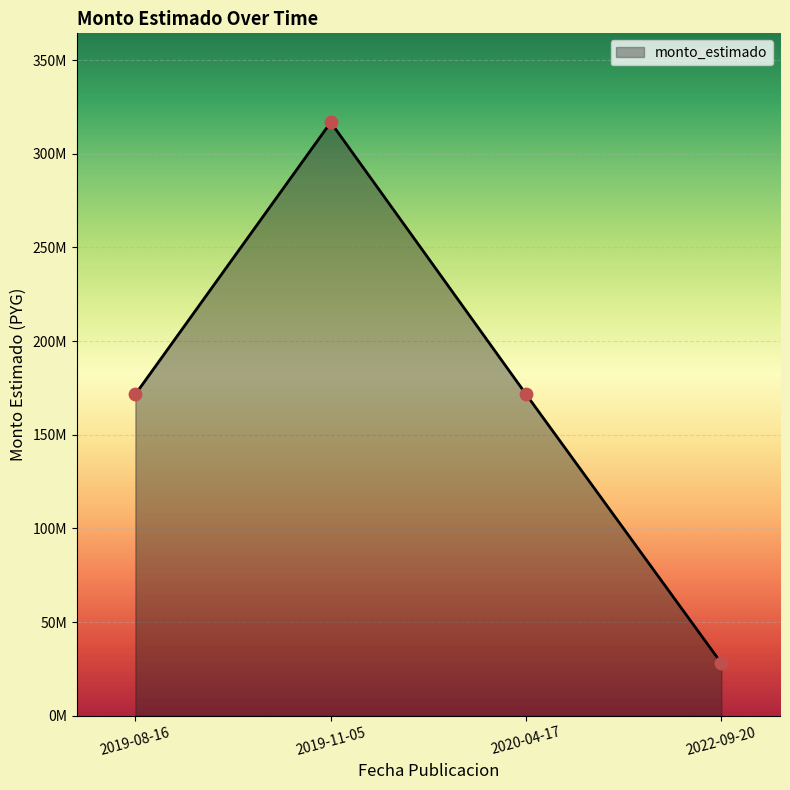

Approximately how many times larger is the value at 2020-04-17 compared to 2022-09-20?

6.1